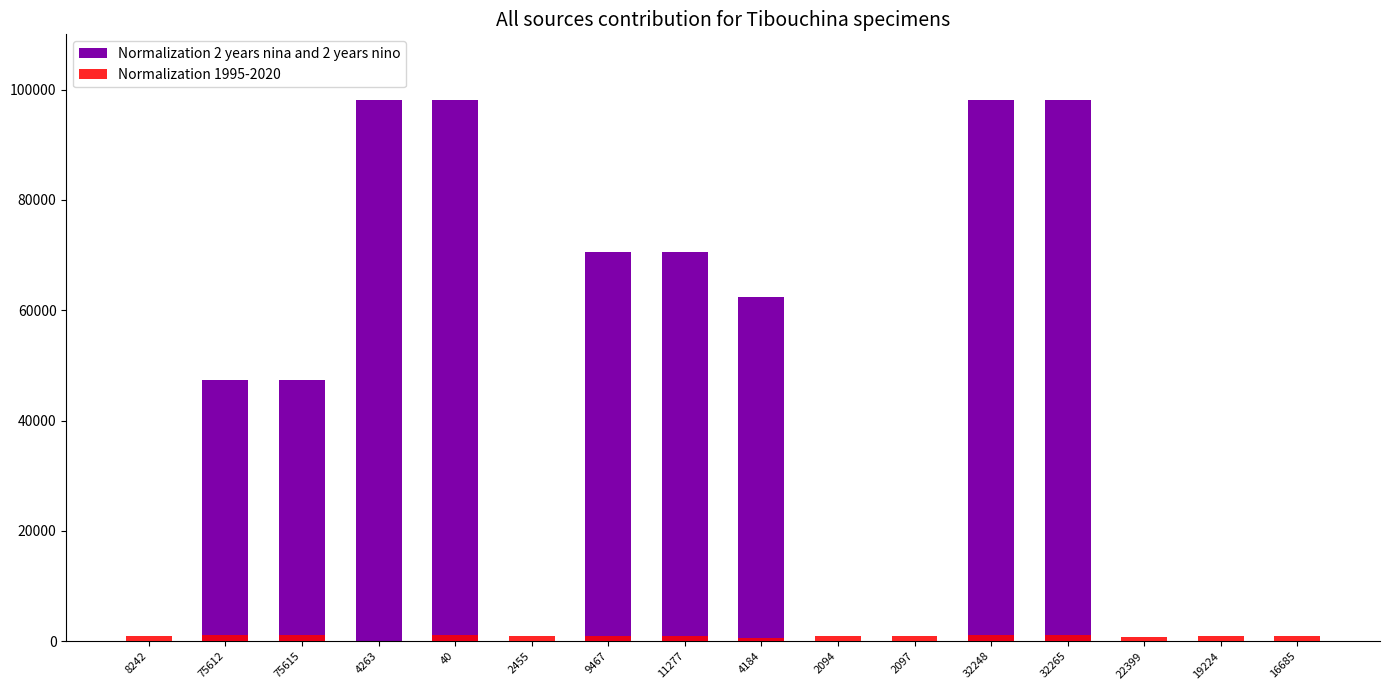

What is the label of the 9th bar from the right?

11277